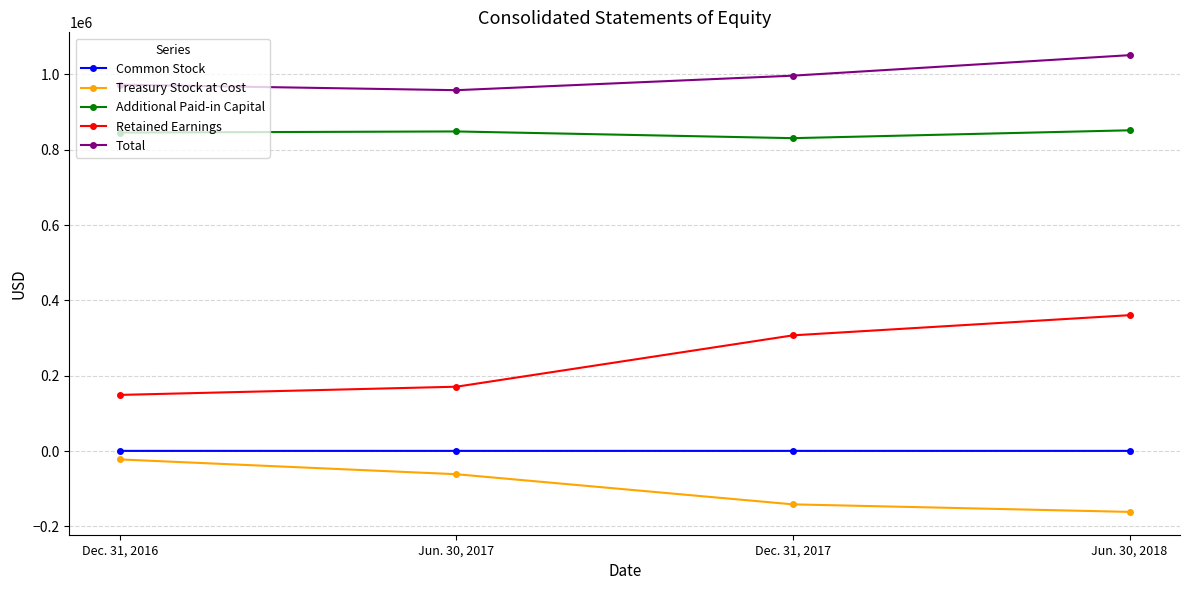

What is the highest value of the Common Stock series?

387